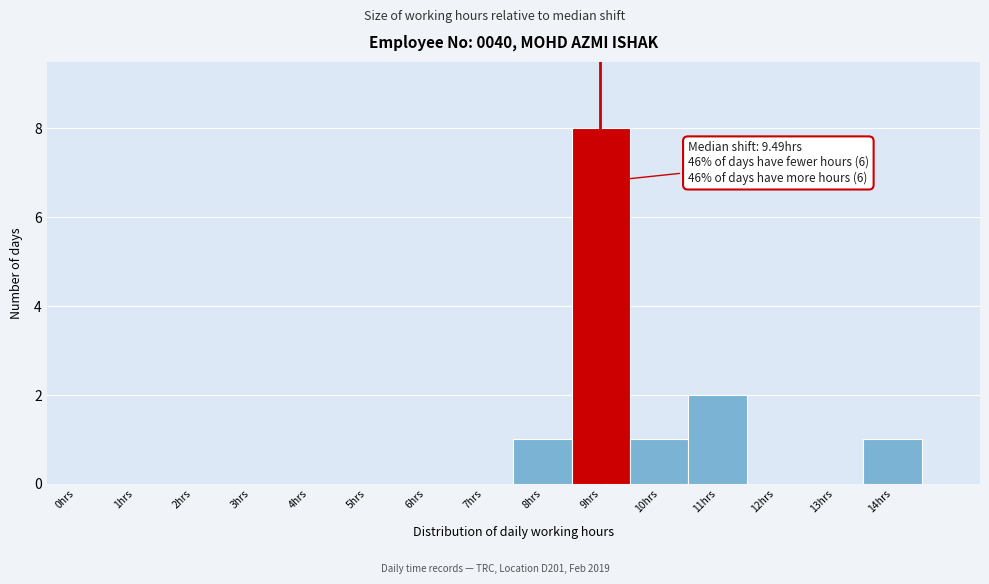

Reading left to right, what are all the values shown in this chart?

0hrs=0	1hrs=0	2hrs=0	3hrs=0	4hrs=0	5hrs=0	6hrs=0	7hrs=0	8hrs=1	9hrs=8	10hrs=1	11hrs=2	12hrs=0	13hrs=0	14hrs=1